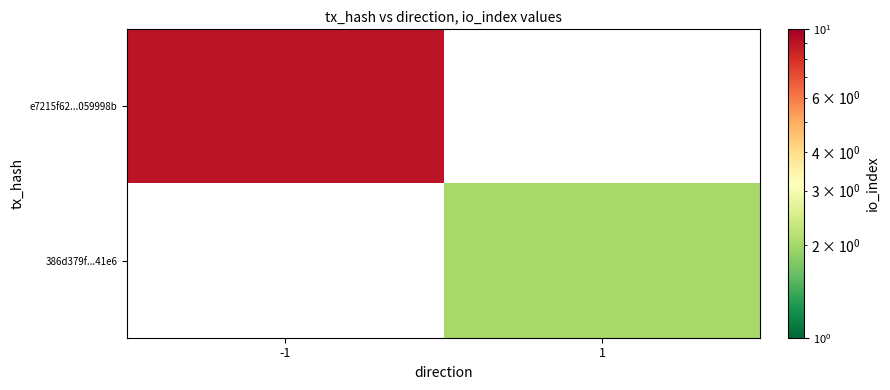

Is it true that e7215f62...059998b equals 5.9 at -1?

False